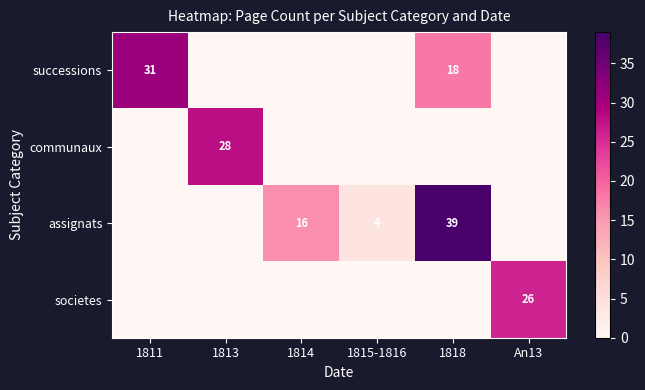

The value of societes at An13 is 26. True or false?

True